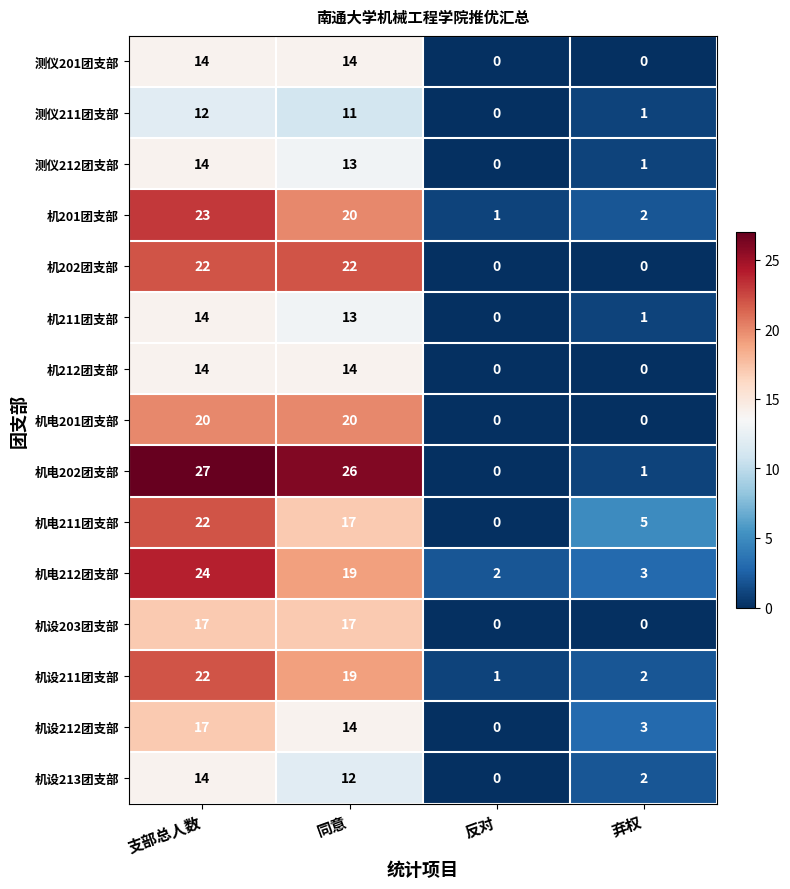

Which series has the largest total across all categories?

机电202团支部